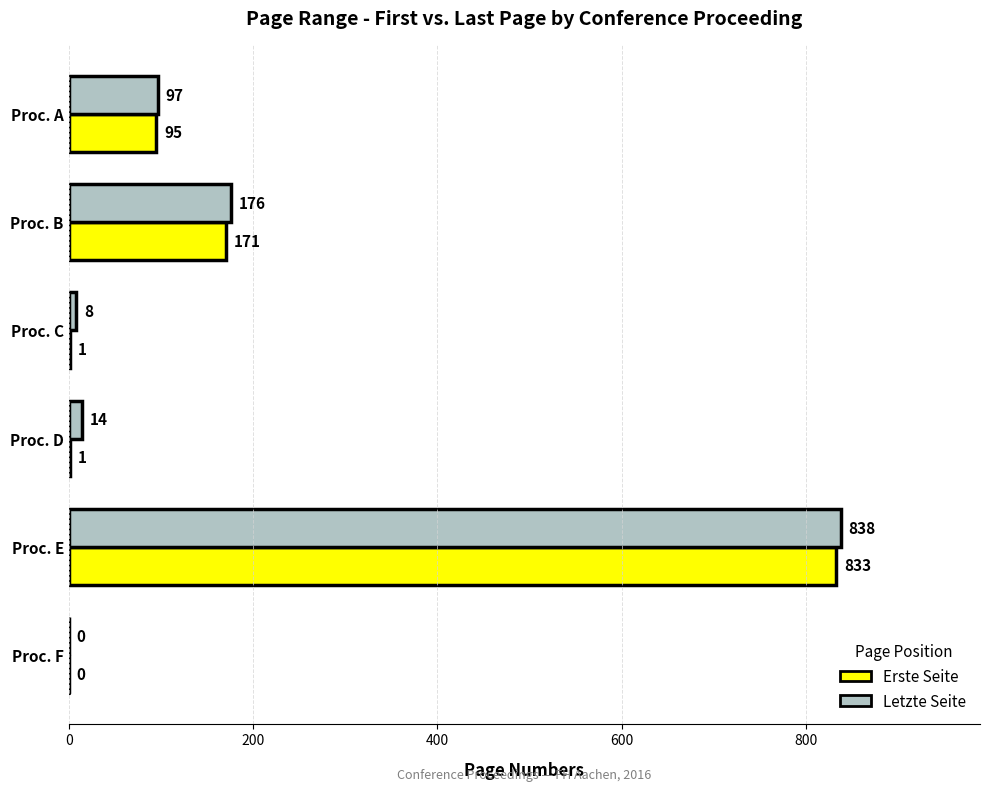

How many categories are shown in the chart?

6